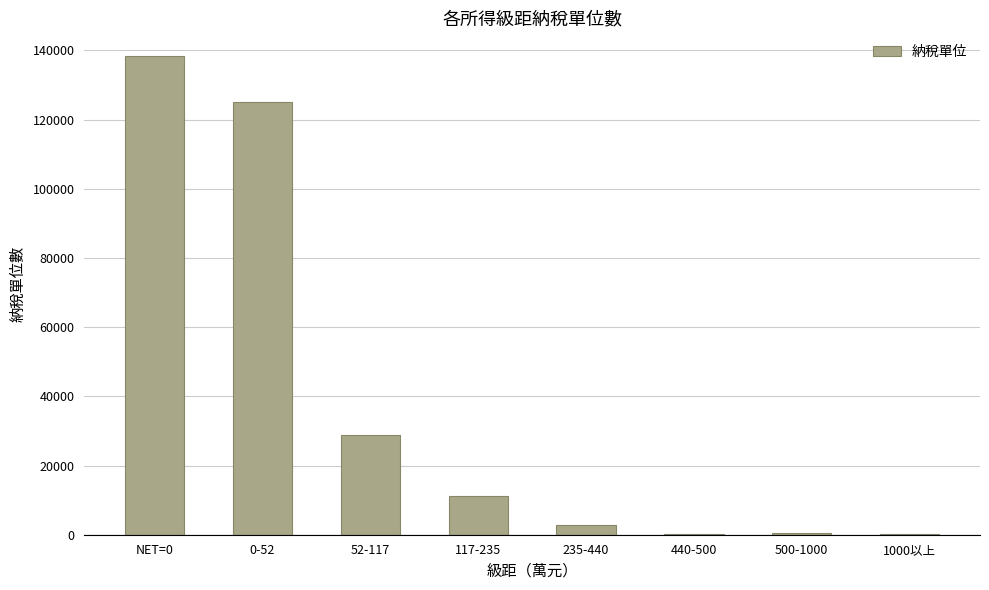

What is the change in value from 440-500 to 500-1000?

+339